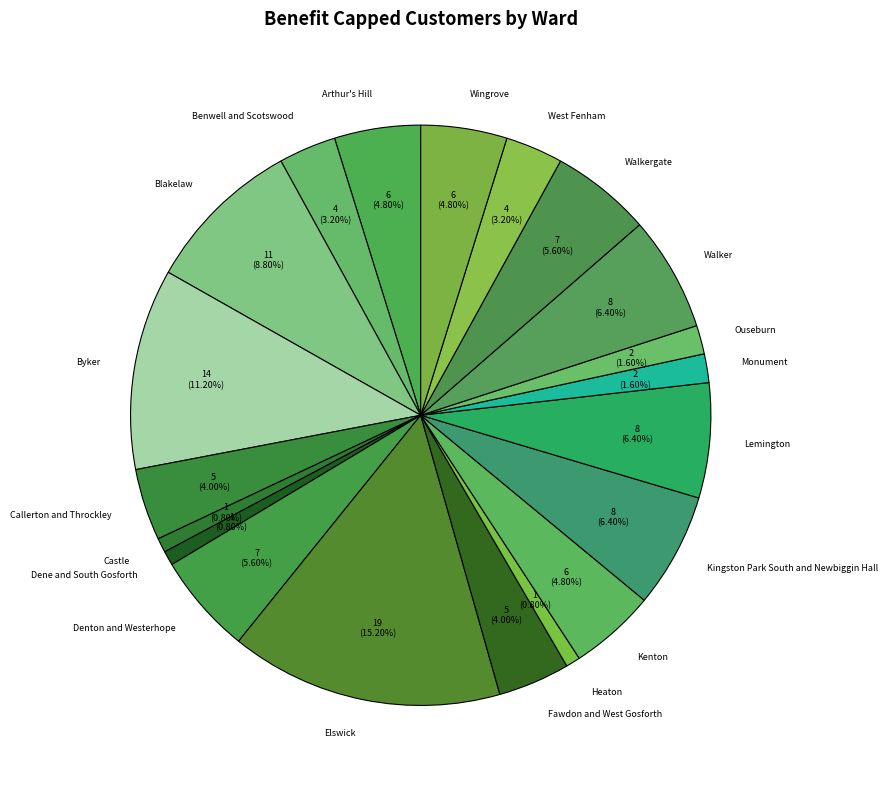

Which slice is the largest?

Elswick